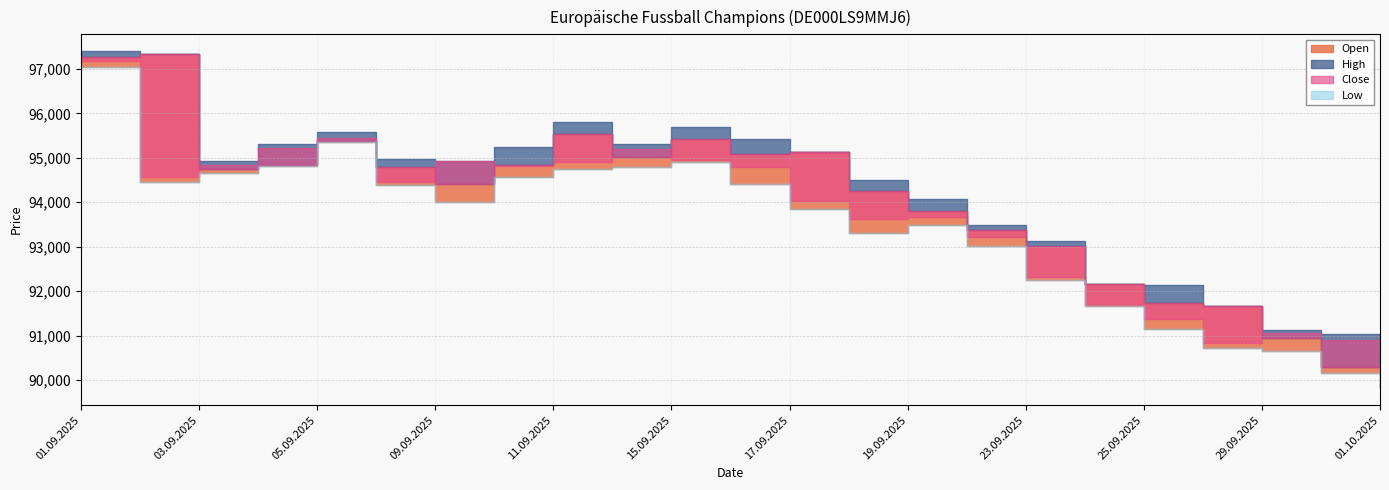

The Close series shows 123950 at 22.09.2025. True or false?

False